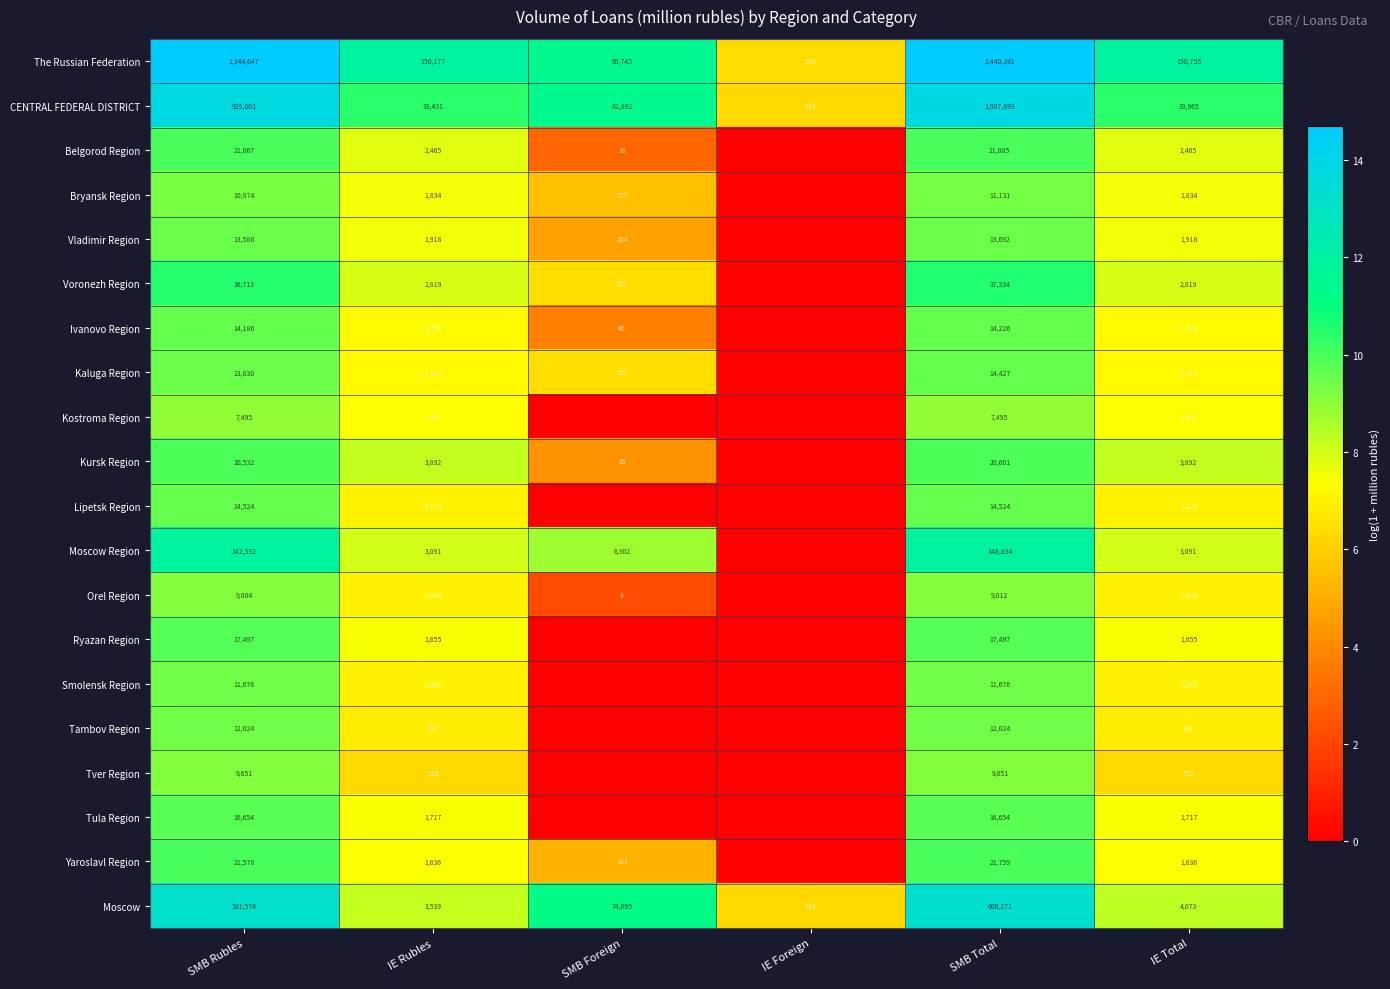

The value of Bryansk Region at SMB Rubles is 15.5. True or false?

False